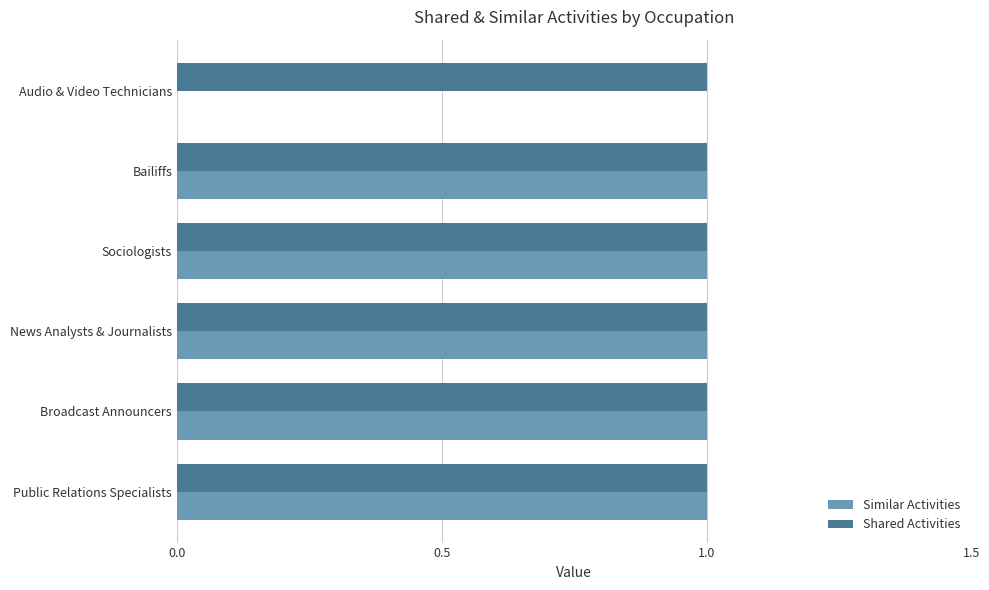

Which series has the largest range (max minus min)?

Similar Activities